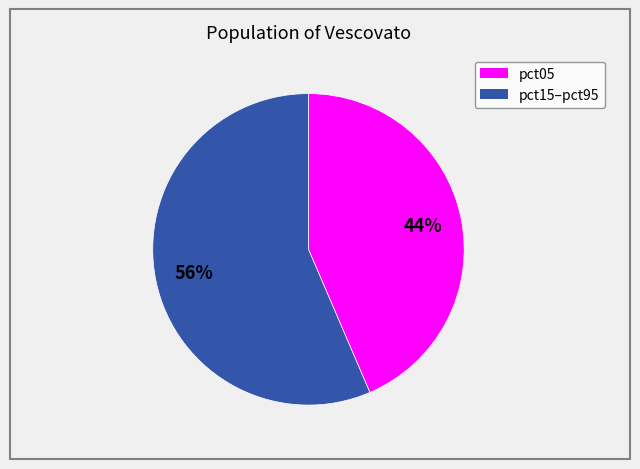

To the nearest percent, what is the average slice percentage?

50%